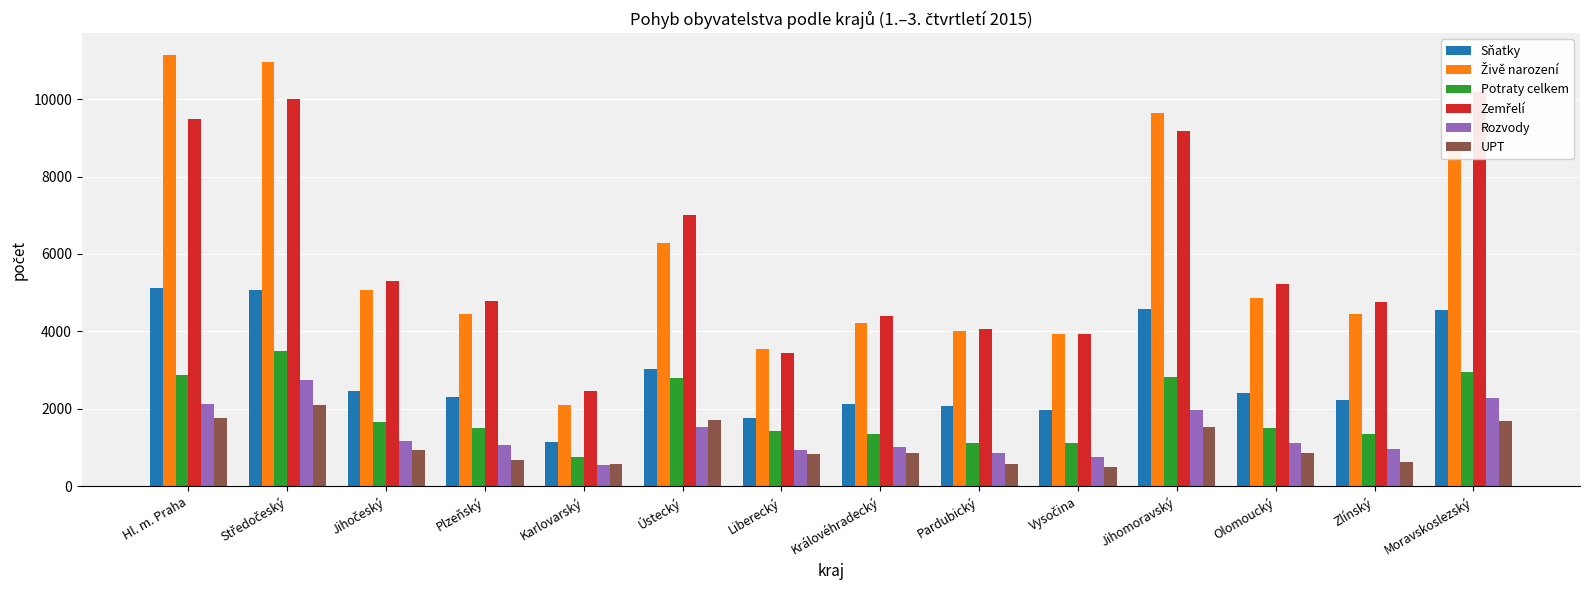

List the labels in order of Zemřelí value, smallest first.

Karlovarský, Liberecký, Vysočina, Pardubický, Královéhradecký, Zlínský, Plzeňský, Olomoucký, Jihočeský, Ústecký, Jihomoravský, Hl. m. Praha, Středočeský, Moravskoslezský